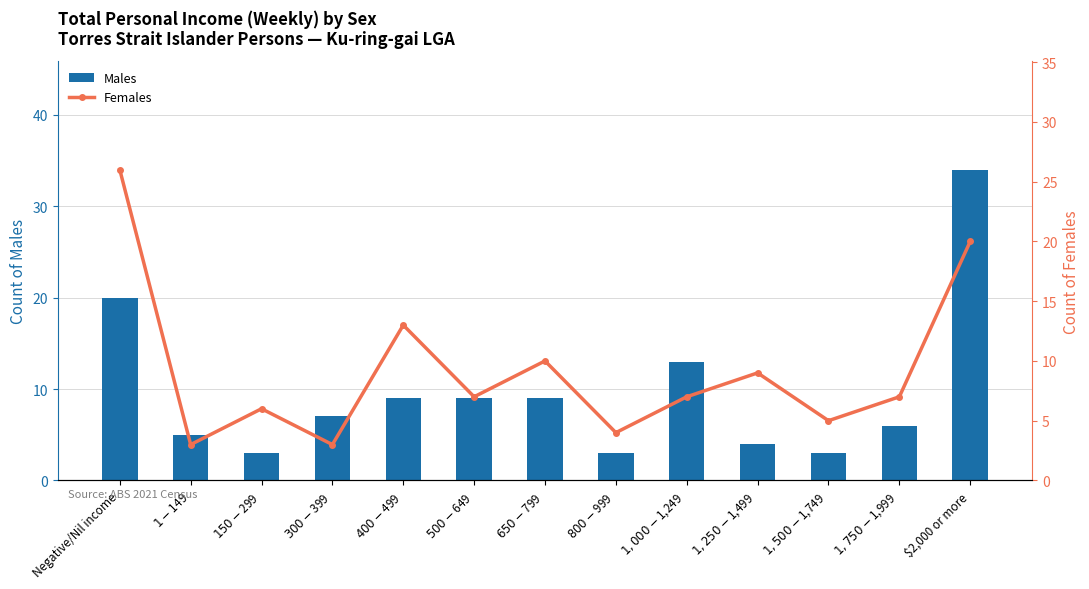

Is the value of Females at $400-$499 greater than the value of Males at $1,750-$1,999?

Yes